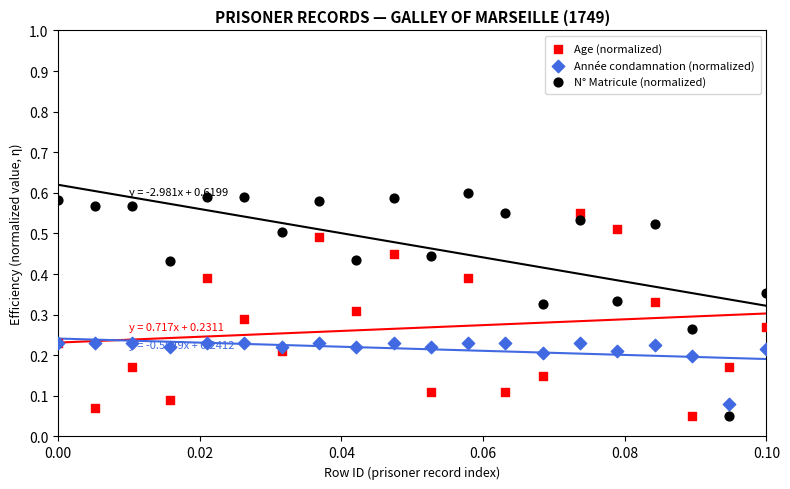

What are all the series names shown in the legend?

Age (normalized), Année condamnation (normalized), N° Matricule (normalized)